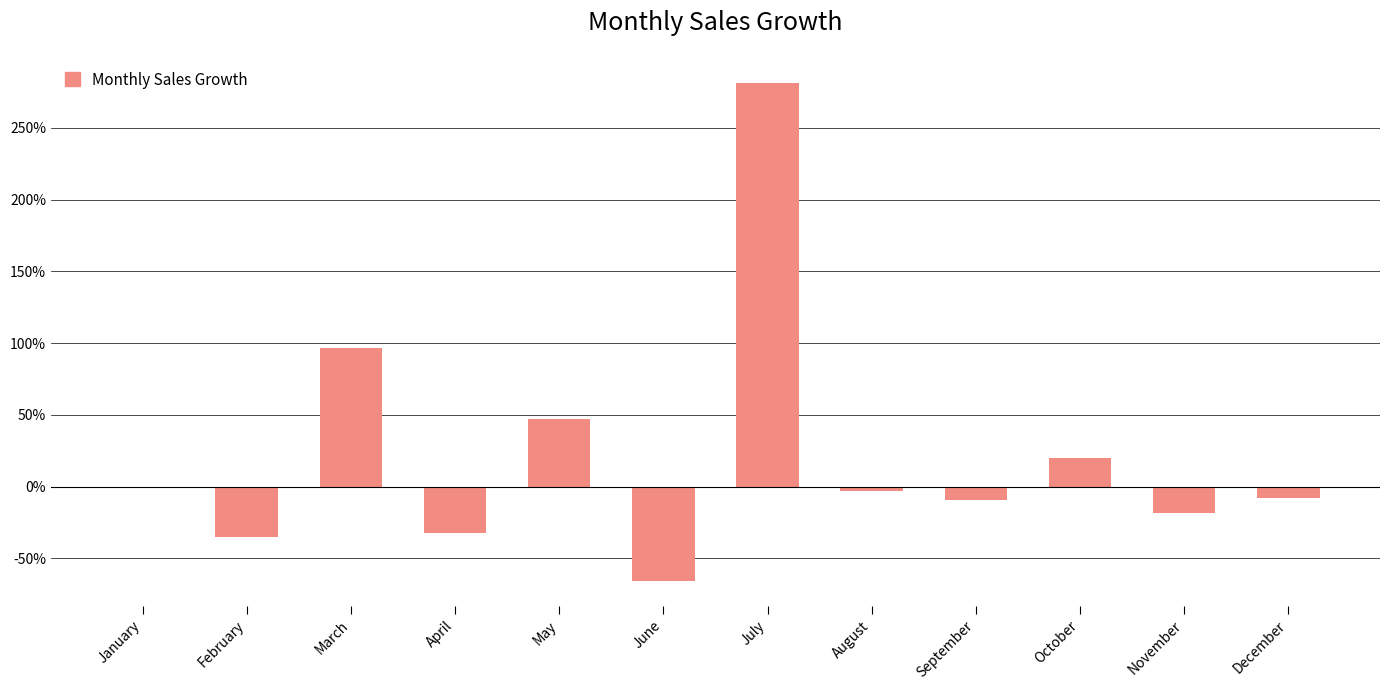

Rank the categories by value from highest to lowest.

July, March, May, October, January, August, December, September, November, April, February, June